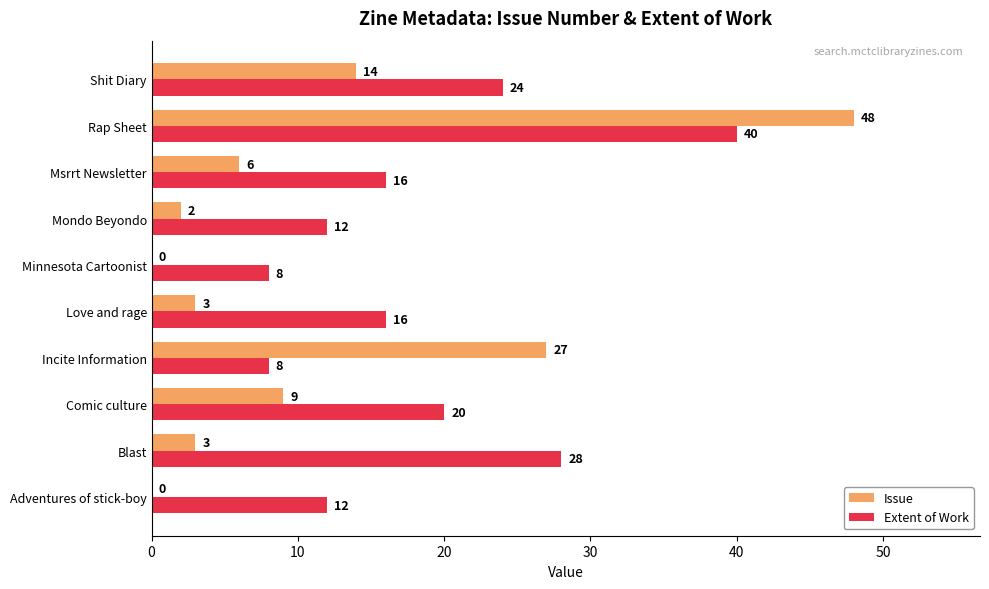

Which series changed the most between Love and rage and Msrrt Newsletter?

Issue